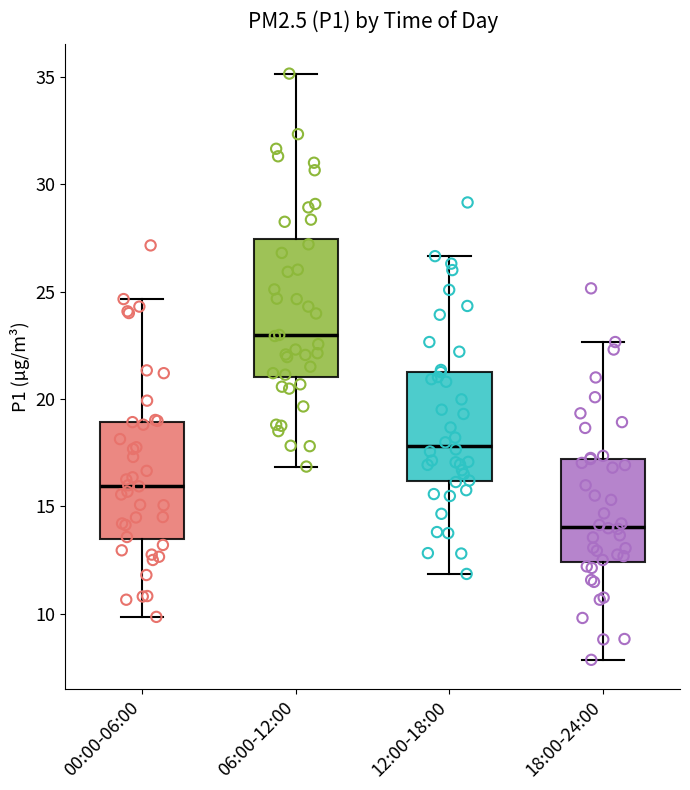

Reading left to right, read every box against the y-axis: the position of its median line, the range the box covers, and the ends of its whiskers. The values are not printed on the chart, so give them approximately, as read against the axis.

00:00-06:00: median 16.0, box 13.5 to 19.0, whiskers 10.0 to 24.5
06:00-12:00: median 23.0, box 21.0 to 27.5, whiskers 17.0 to 35.0
12:00-18:00: median 18.0, box 16.0 to 21.5, whiskers 12.0 to 26.5
18:00-24:00: median 14.0, box 12.5 to 17.0, whiskers 8.0 to 22.5